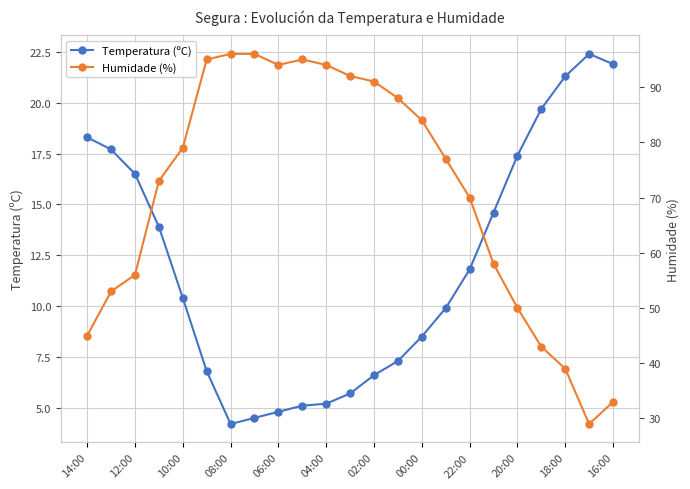

Is it true that Temperatura (ºC) equals 2.7 at 02:00?

False